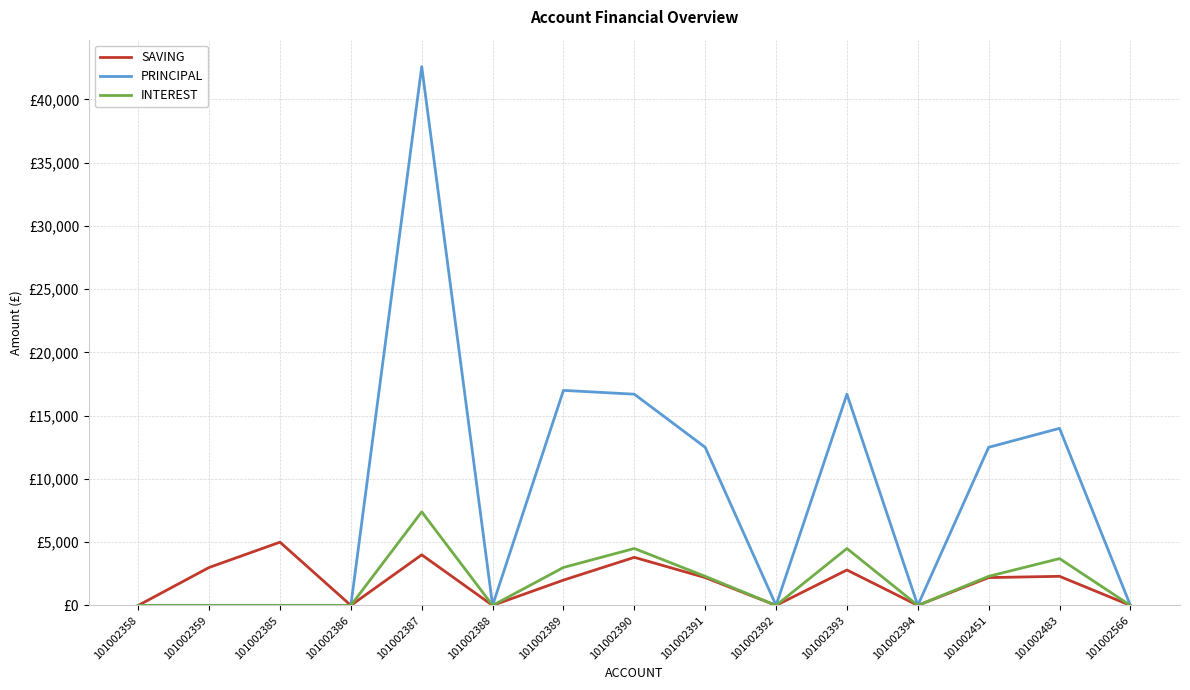

What are all the series names shown in the legend?

SAVING, PRINCIPAL, INTEREST